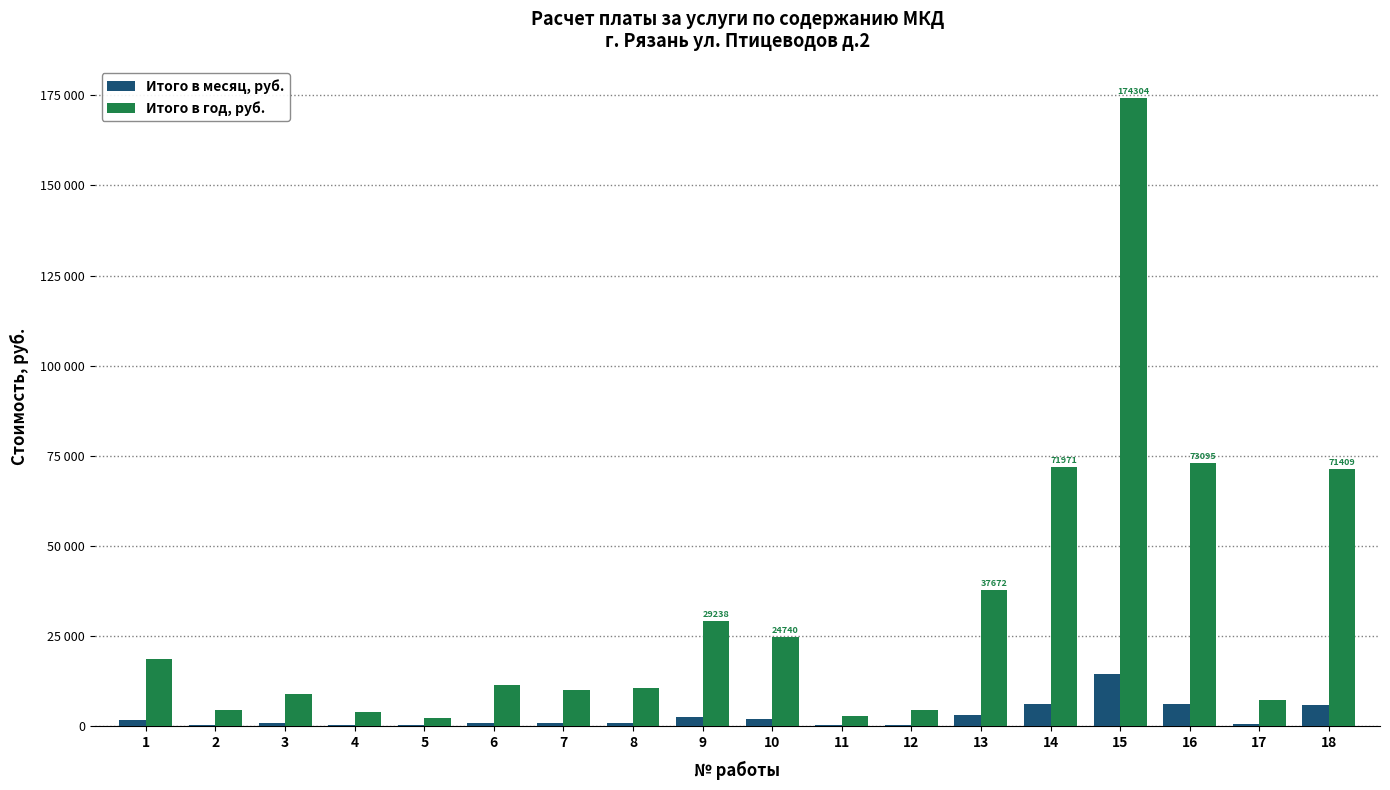

Reading left to right, transcribe all the data shown in this chart.

Итого в месяц, руб.: 1546.2	374.9	749.7	328.0	187.4	937.1	843.4	890.3	2436.5	2061.7	234.3	374.9	3139.3	5997.6	14525.4	6091.3	609.1	5950.7
Итого в год, руб.: 18555.0	4498.2	8996.4	3935.9	2249.1	11245.4	10120.9	10683.2	29238.1	24740.0	2811.4	4498.2	37672.2	71970.8	174304.3	73095.4	7309.5	71408.5